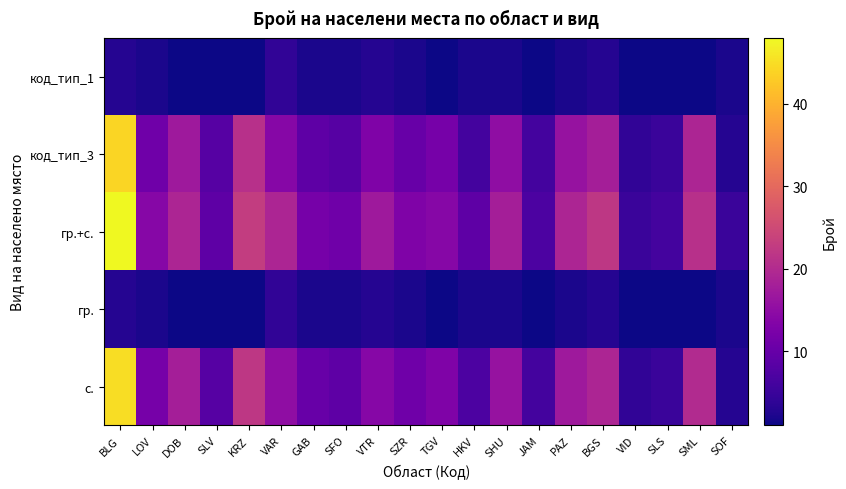

What is the total value across all series at VTR?

50